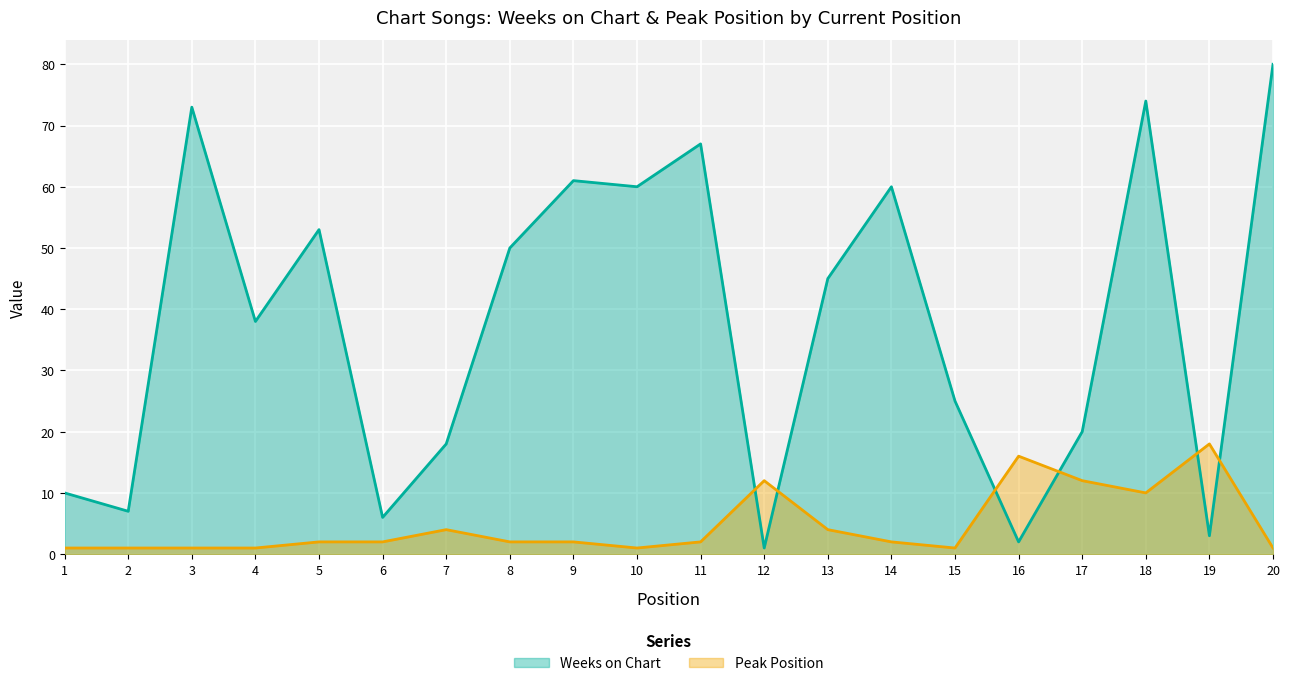

At how many categories does at least one series exceed 58?

7